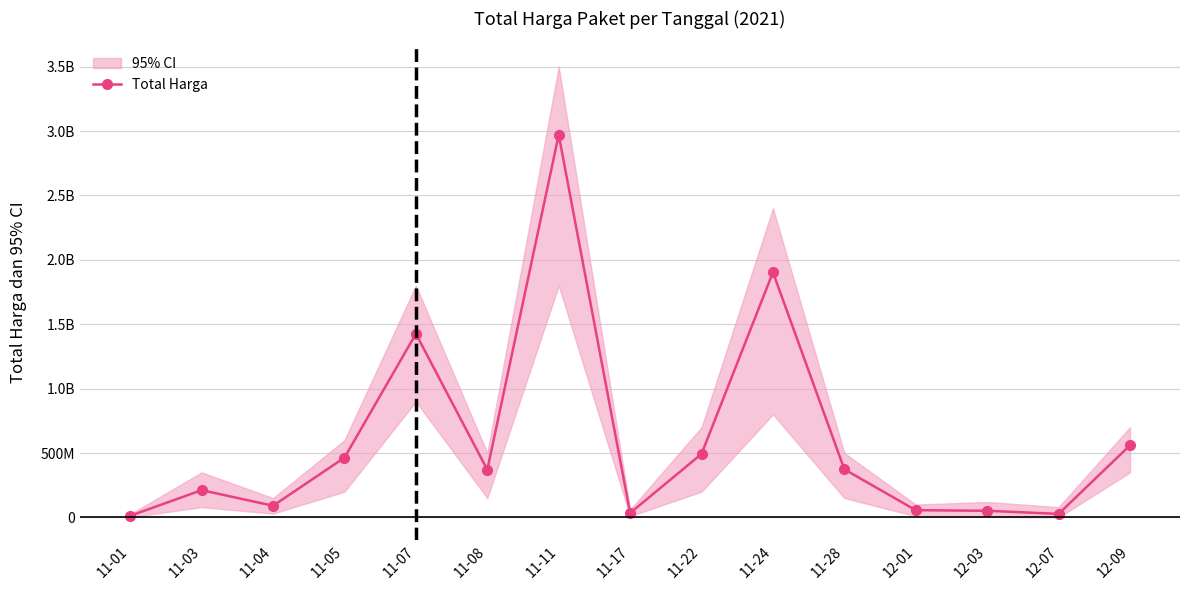

Which label corresponds to the largest value in the chart?

11-11